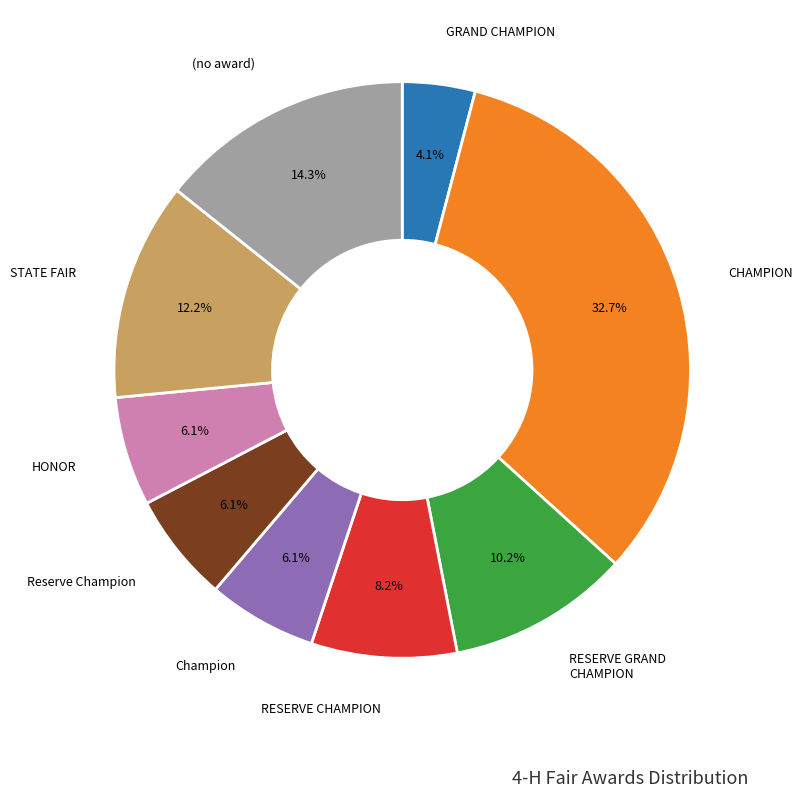

Does any single category account for the majority?

No